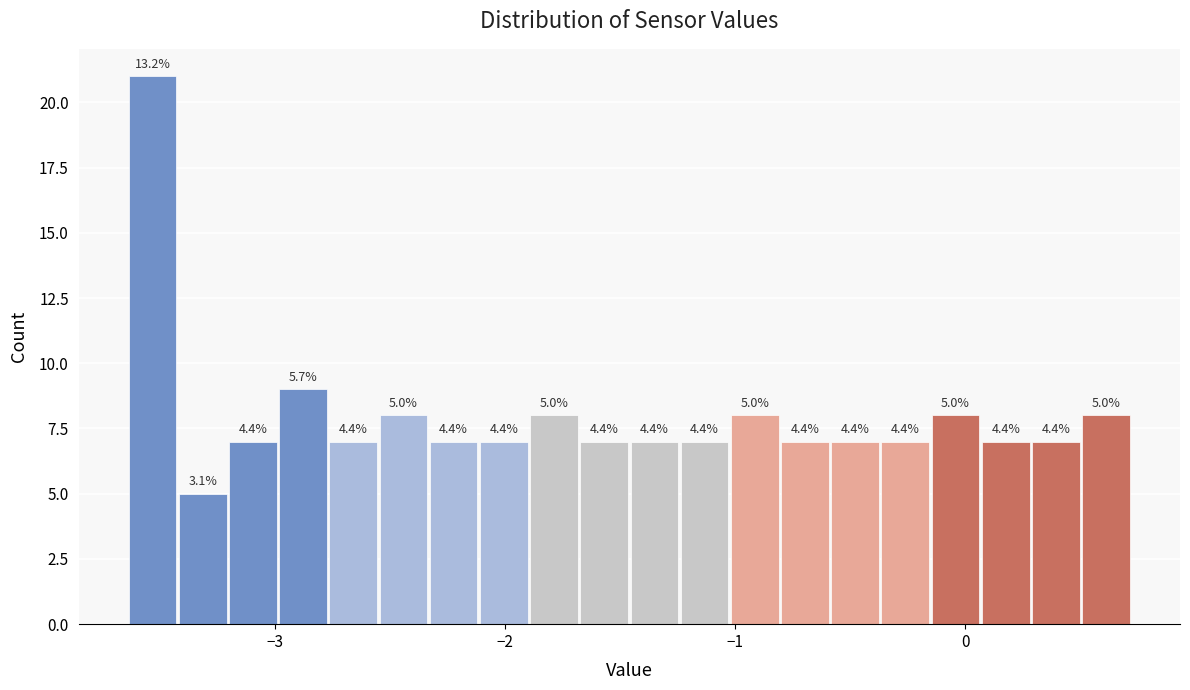

Read against the x-axis, roughly where is the centre of the tallest bar?

-3.5